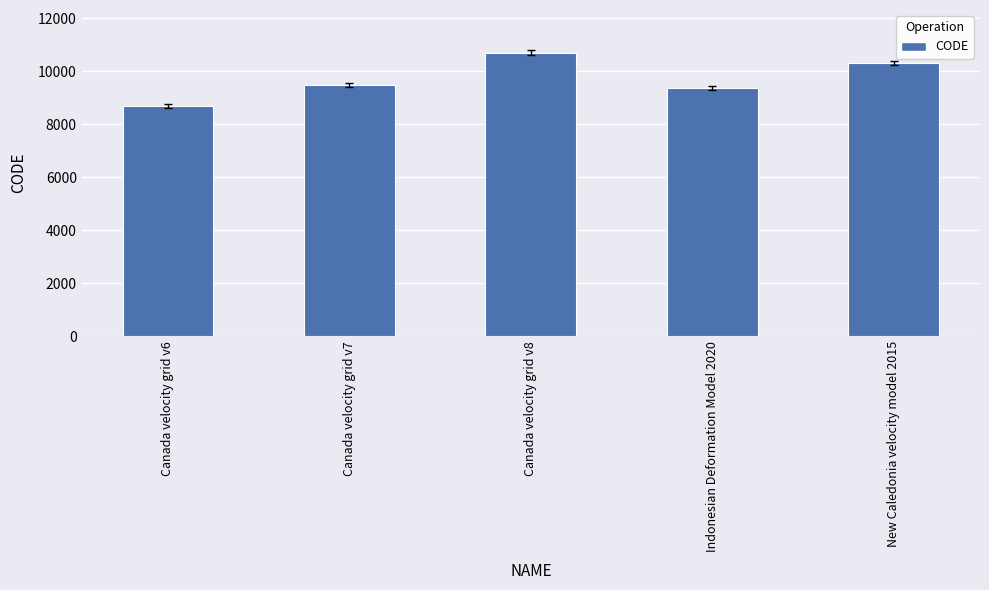

Reading right to left, transcribe all the data shown in this chart.

New Caledonia velocity model 2015=10323	Indonesian Deformation Model 2020=9375	Canada velocity grid v8=10707	Canada velocity grid v7=9483	Canada velocity grid v6=8676